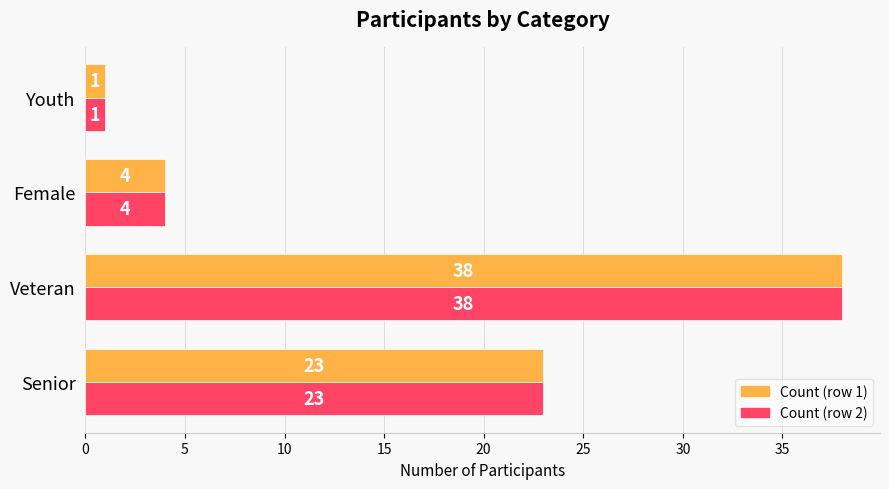

What is the maximum value shown in the chart?

38